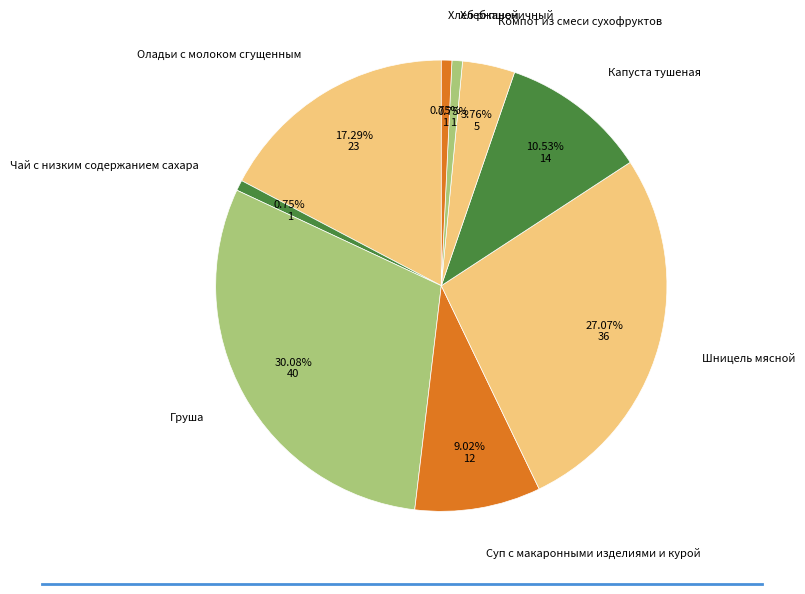

To the nearest percent, what is the average slice percentage?

11%